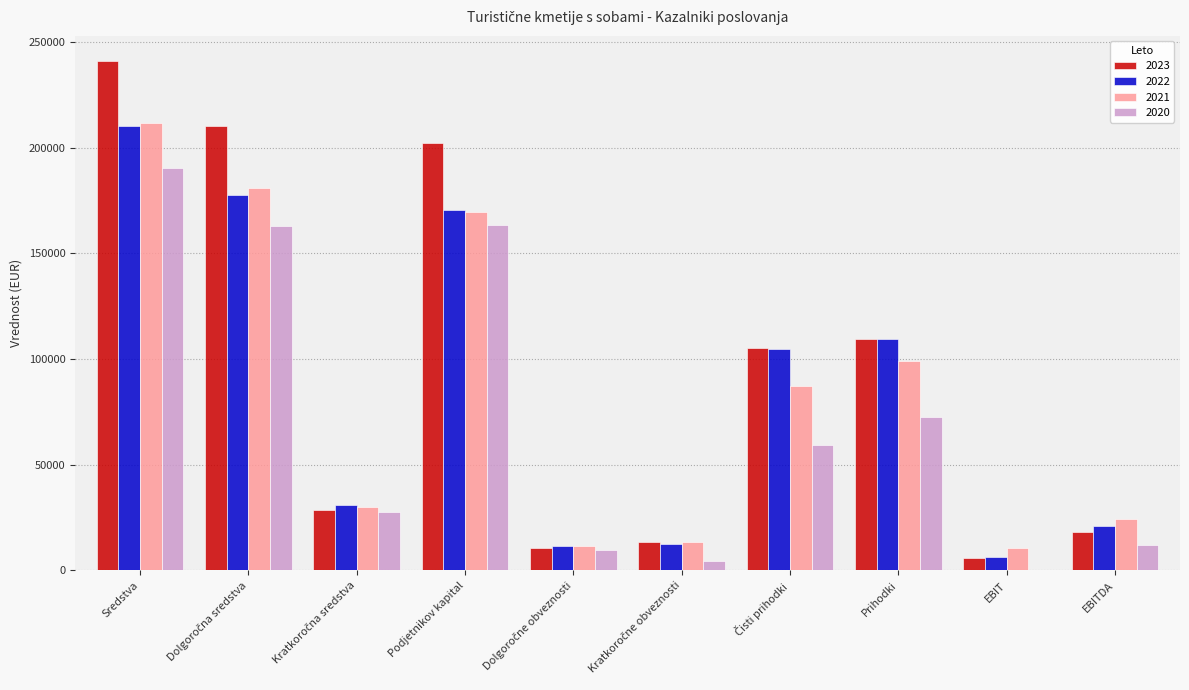

At which category is the sum across all series the highest?

Sredstva